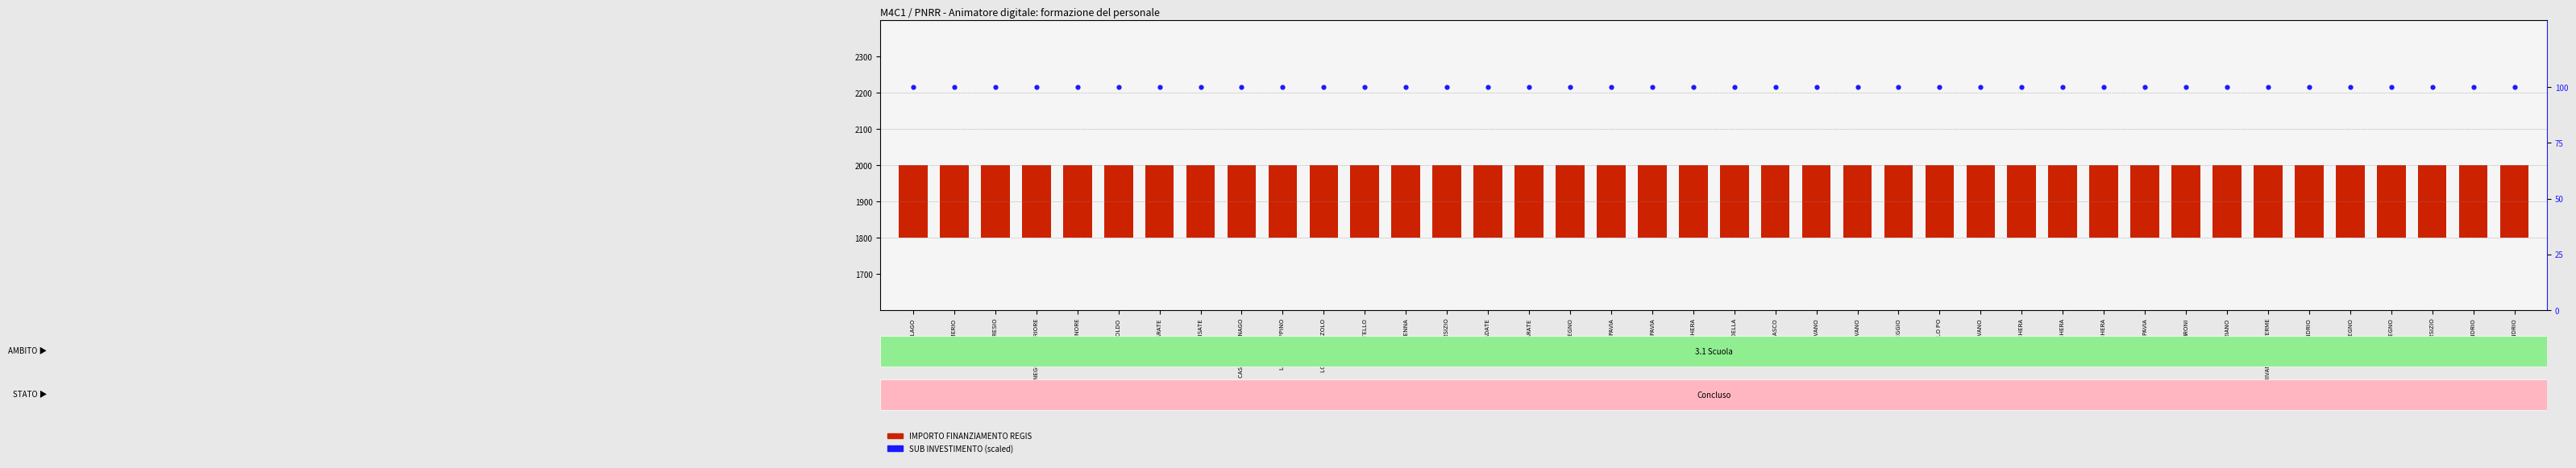

Is the value of IMPORTO FINANZIAMENTO REGIS at CHIGNOLO PO greater than the value of SUB INVESTIMENTO (scaled) at VIGEVANO?

Yes